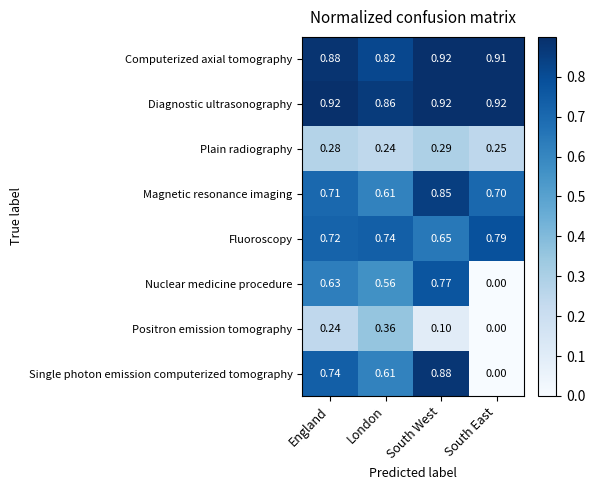

At which label is Diagnostic ultrasonography closest to 0?

London